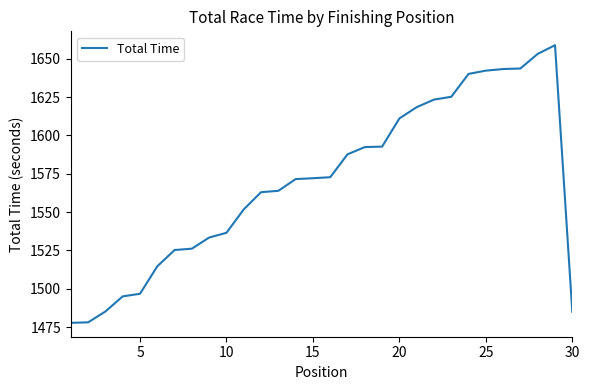

What is the maximum value shown in the chart?

1658.9